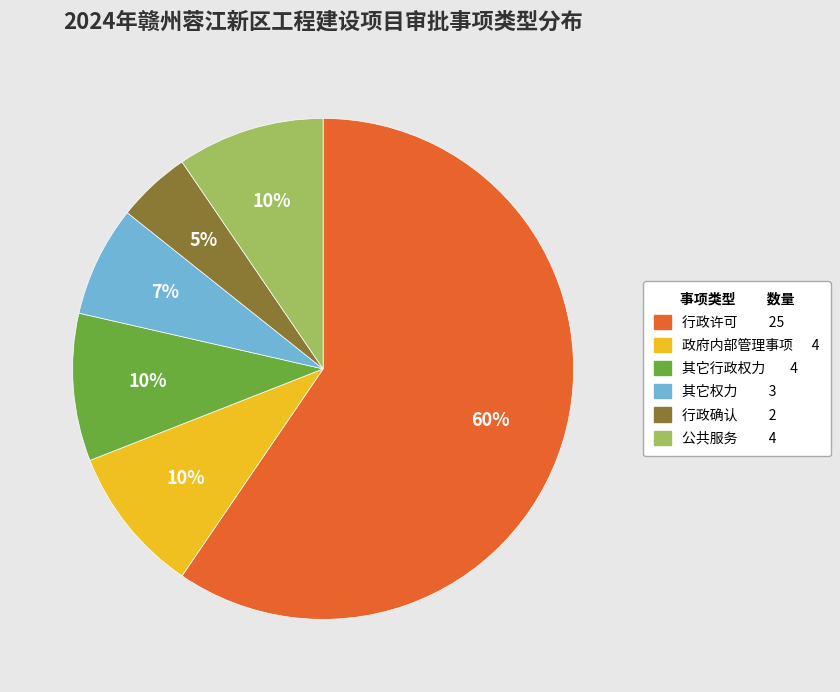

What percentage is the 政府内部管理事项 slice, to the nearest percent?

10%